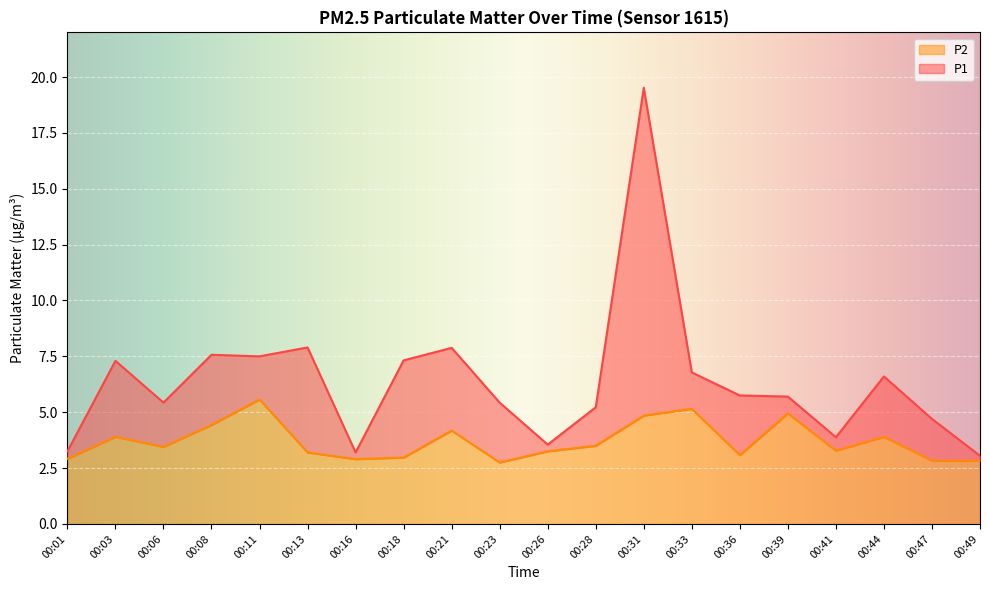

How many interior local valleys does the P2 series have?

5